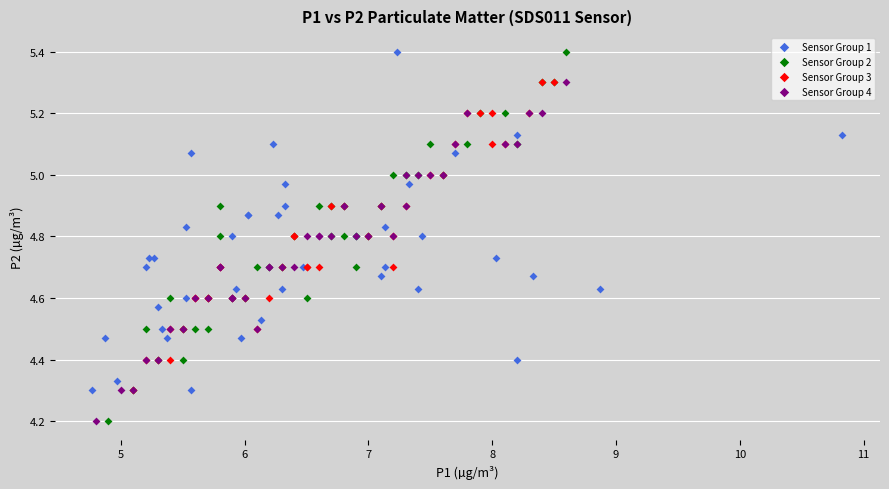

Which series has the largest Y range (max minus min)?

Sensor Group 2